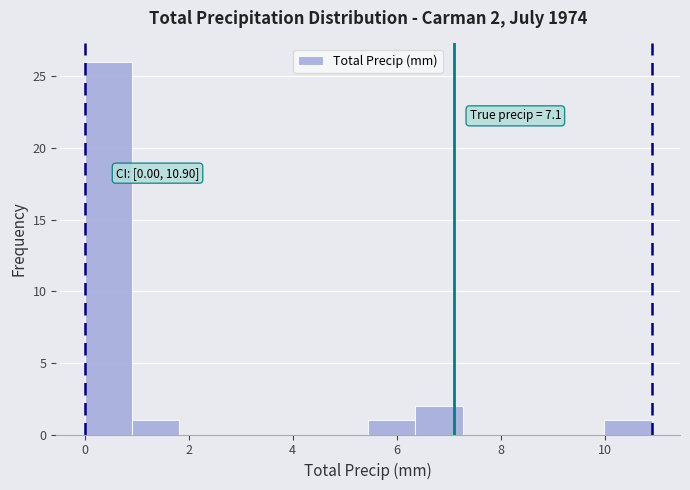

Which range on the x-axis has the tallest bar?

0.0 to 1.0